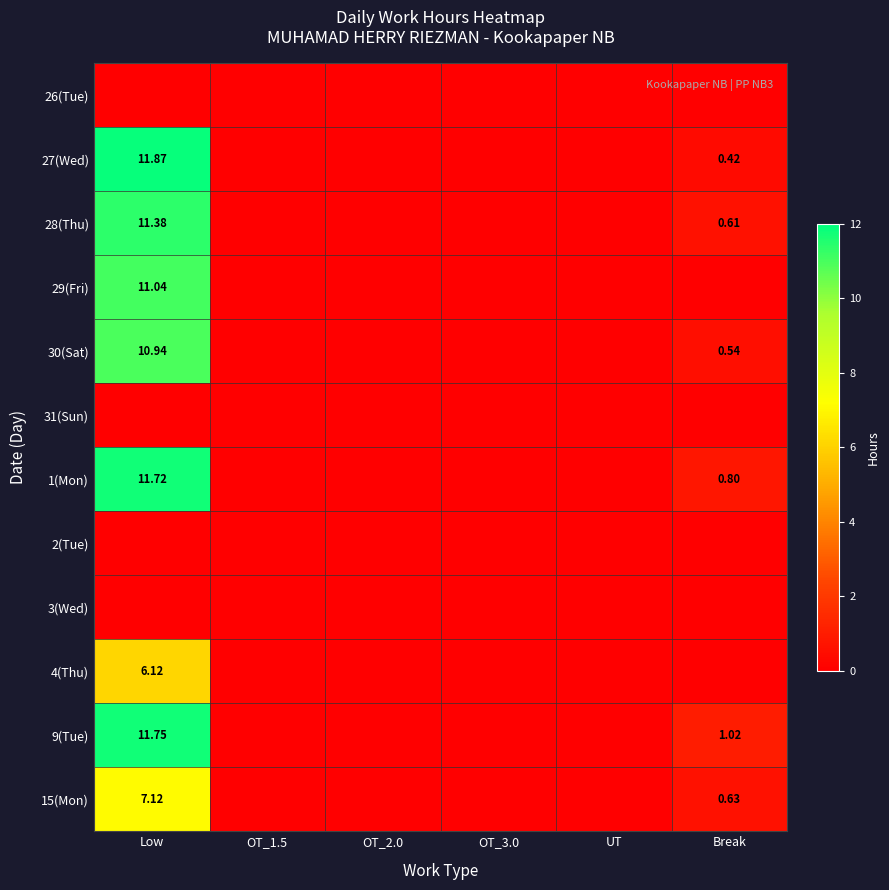

List the series in order of their peak value, highest first.

27(Wed), 9(Tue), 1(Mon), 28(Thu), 29(Fri), 30(Sat), 15(Mon), 4(Thu), 26(Tue), 31(Sun), 2(Tue), 3(Wed)